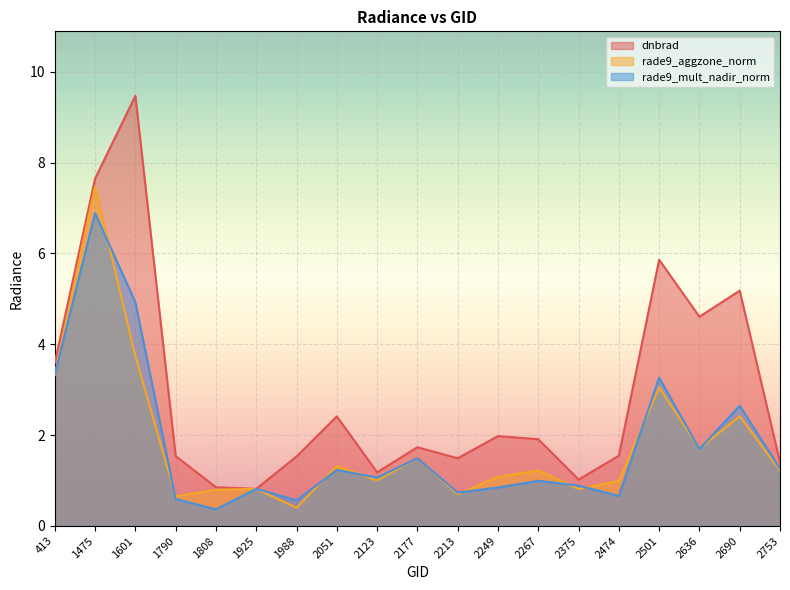

At 2177, list the series in order from largest to smallest.

dnbrad, rade9_aggzone_norm, rade9_mult_nadir_norm